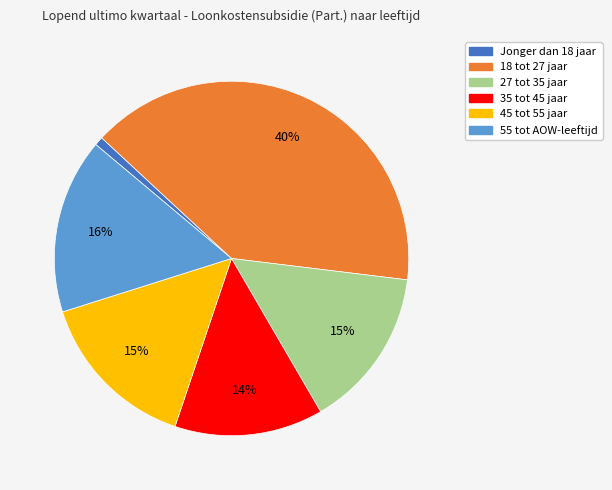

To the nearest percent, what is the difference between the 35 tot 45 jaar and 18 tot 27 jaar slice percentages?

26%